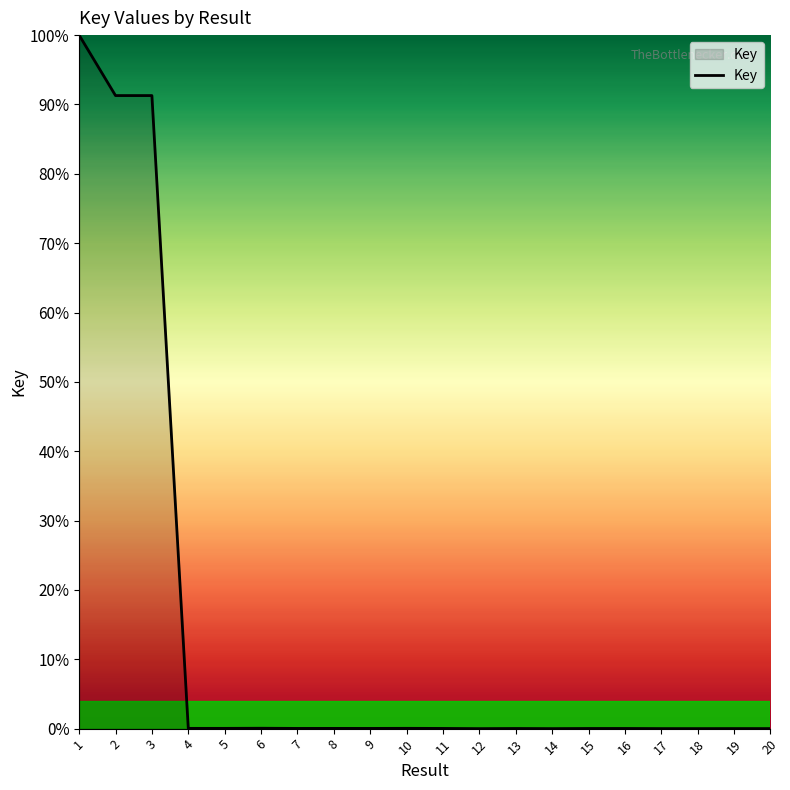

True or false: the data shows 0.0 at 15.

True